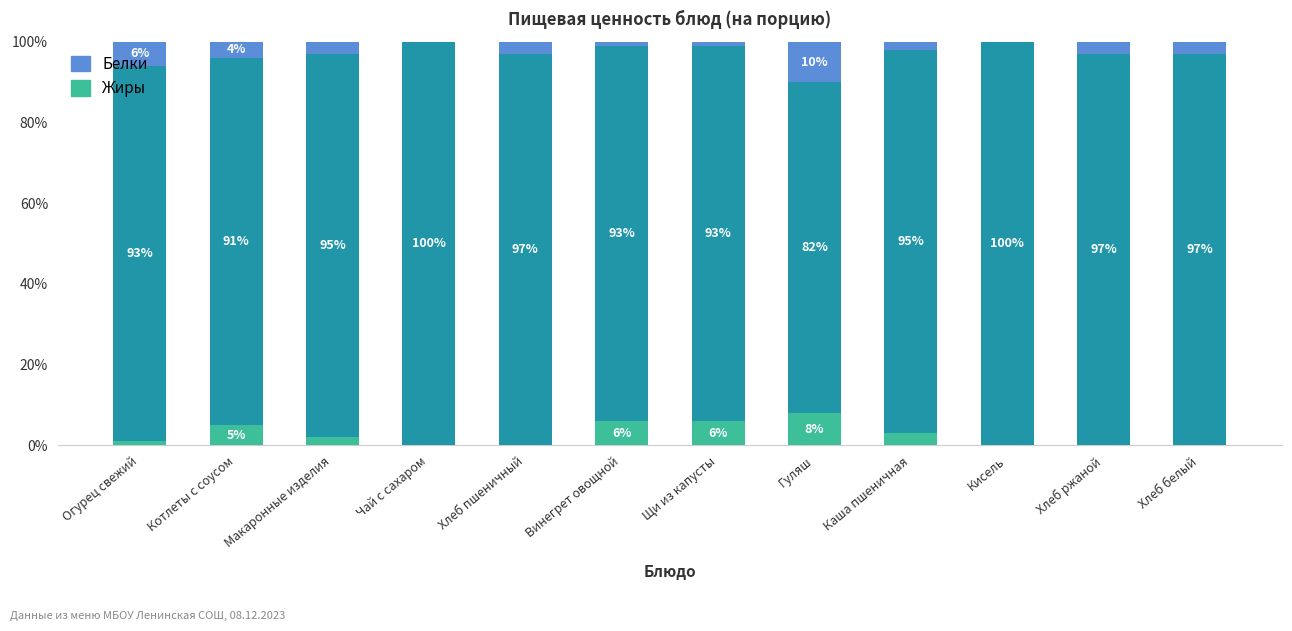

Are the bars horizontal?

No